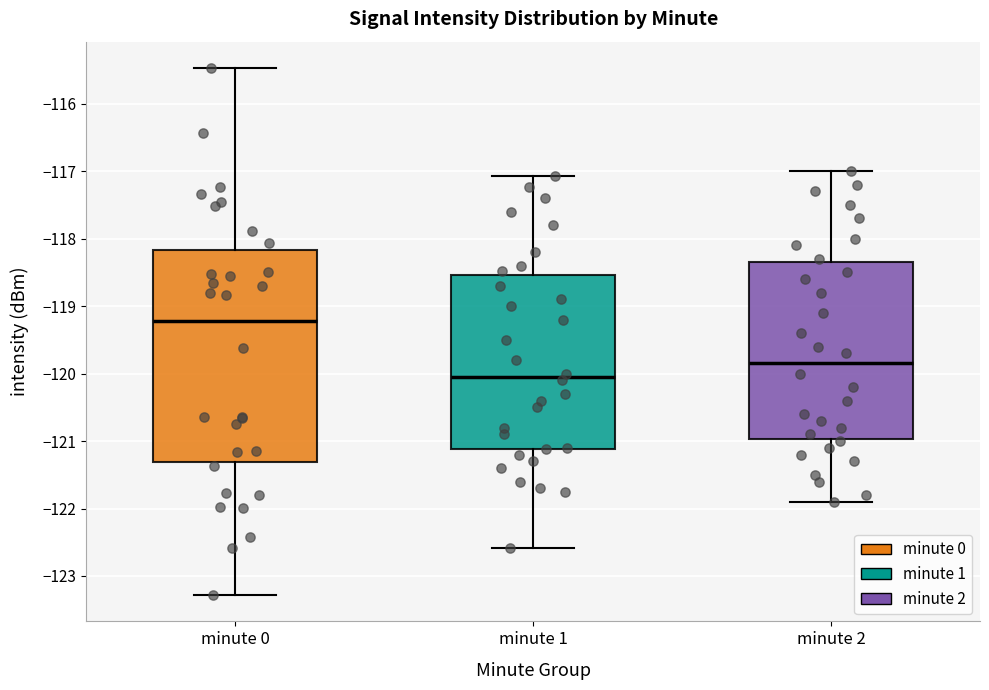

Which box's median line is the highest?

minute 0